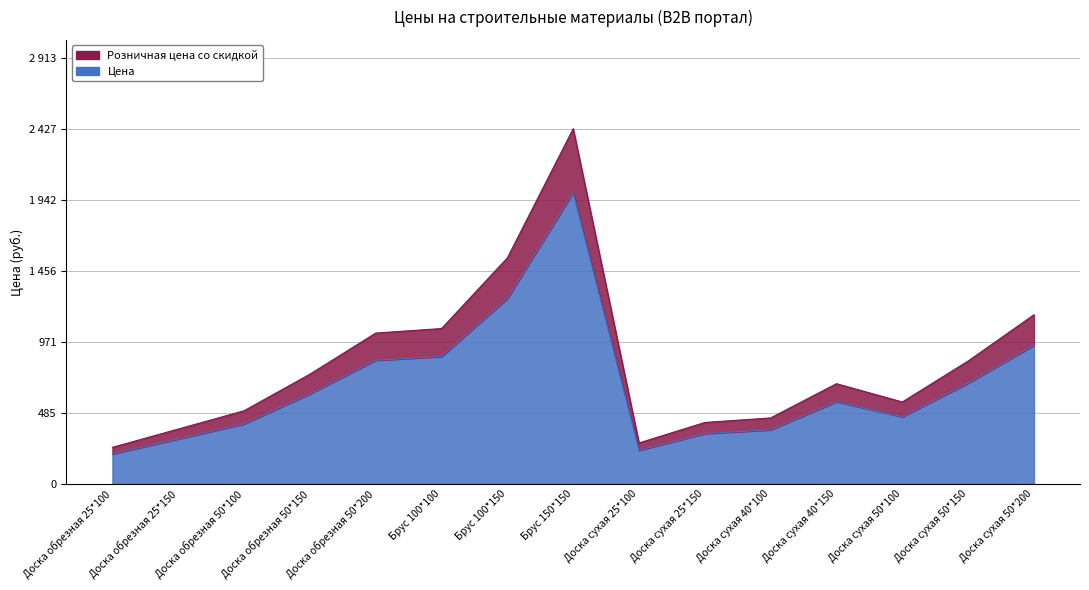

Is it true that Цена equals 1266.9 at Брус 100*150?

True